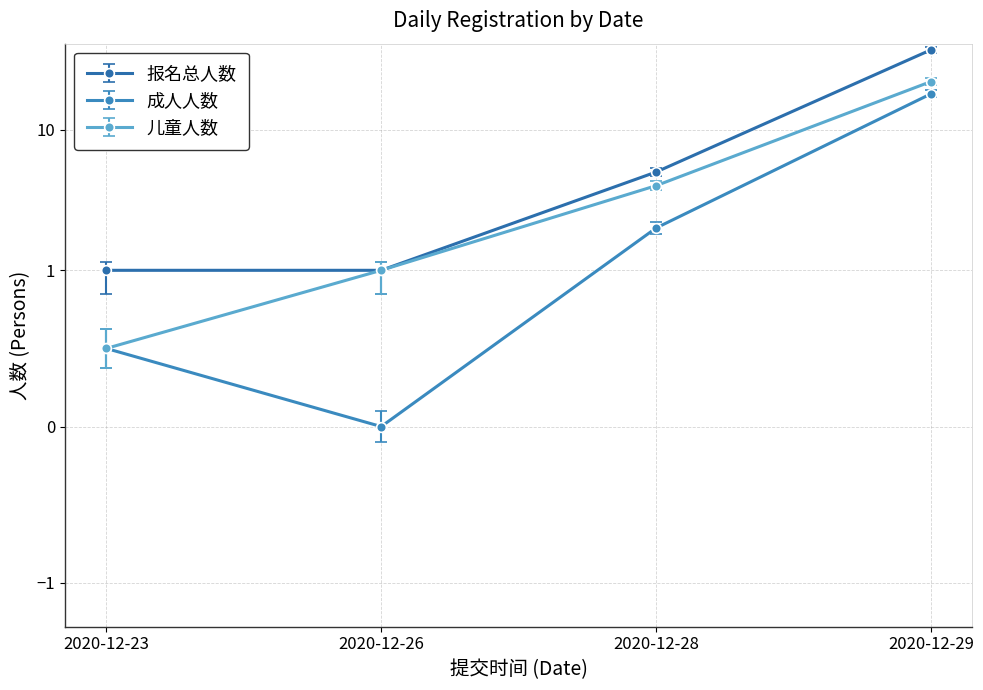

What is the sum of the 儿童人数 values at 2020-12-23 and 2020-12-26?

1.5